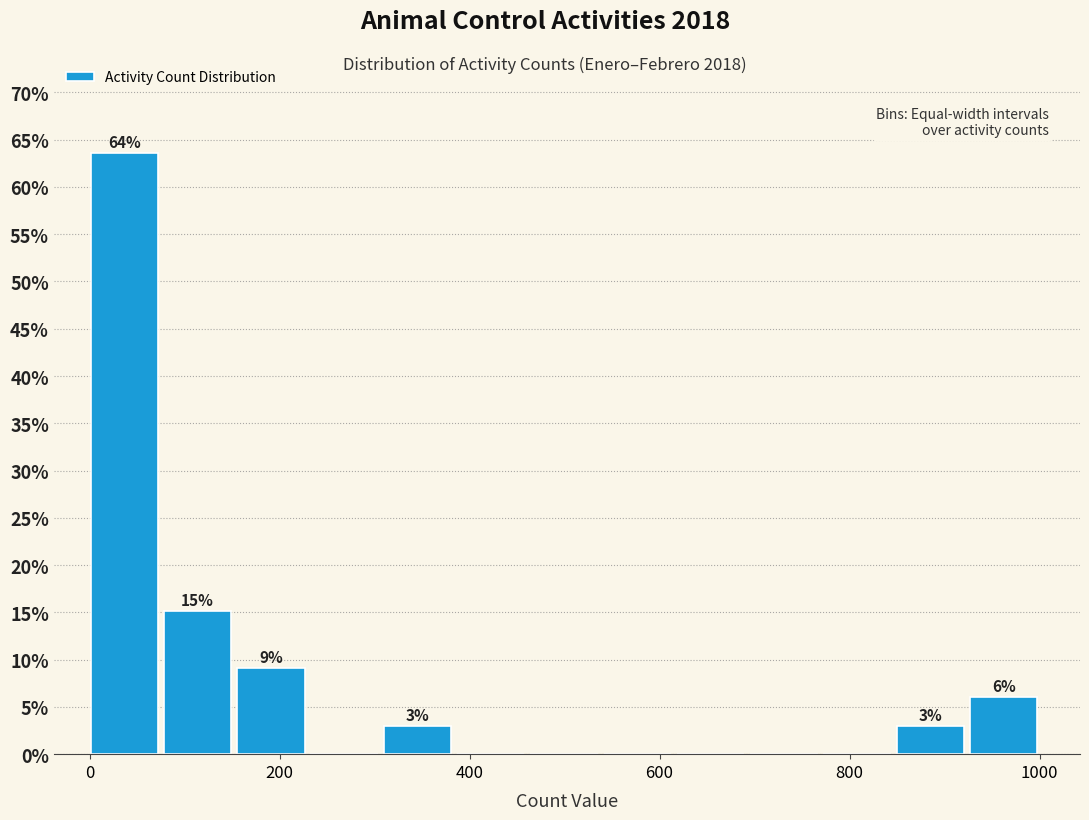

Around what value on the x-axis is the tallest bar? Give the approximate position of its centre, as read against the axis.

40